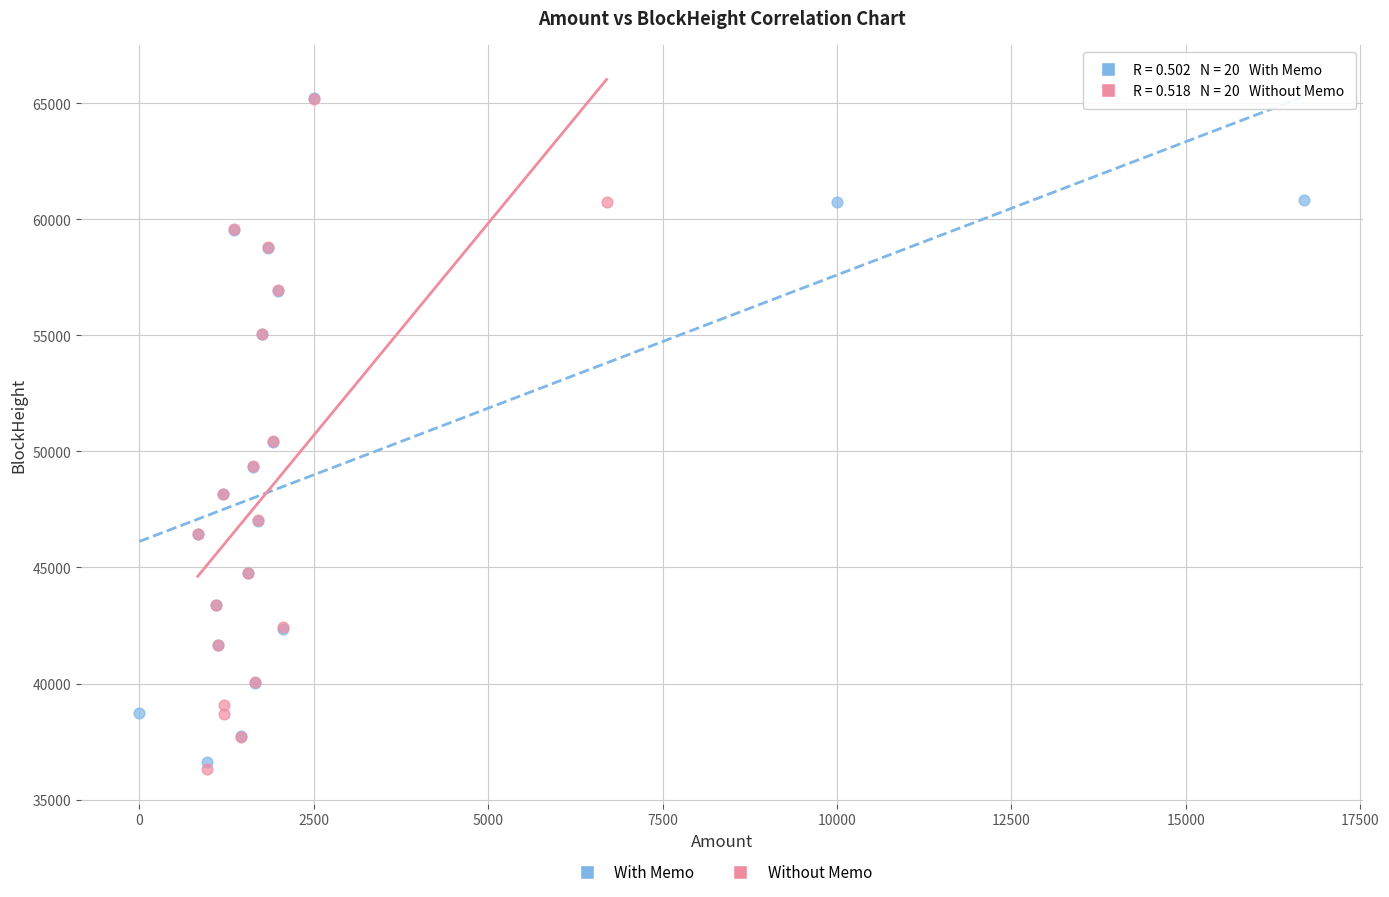

Which series has the widest spread of Y values?

Without Memo